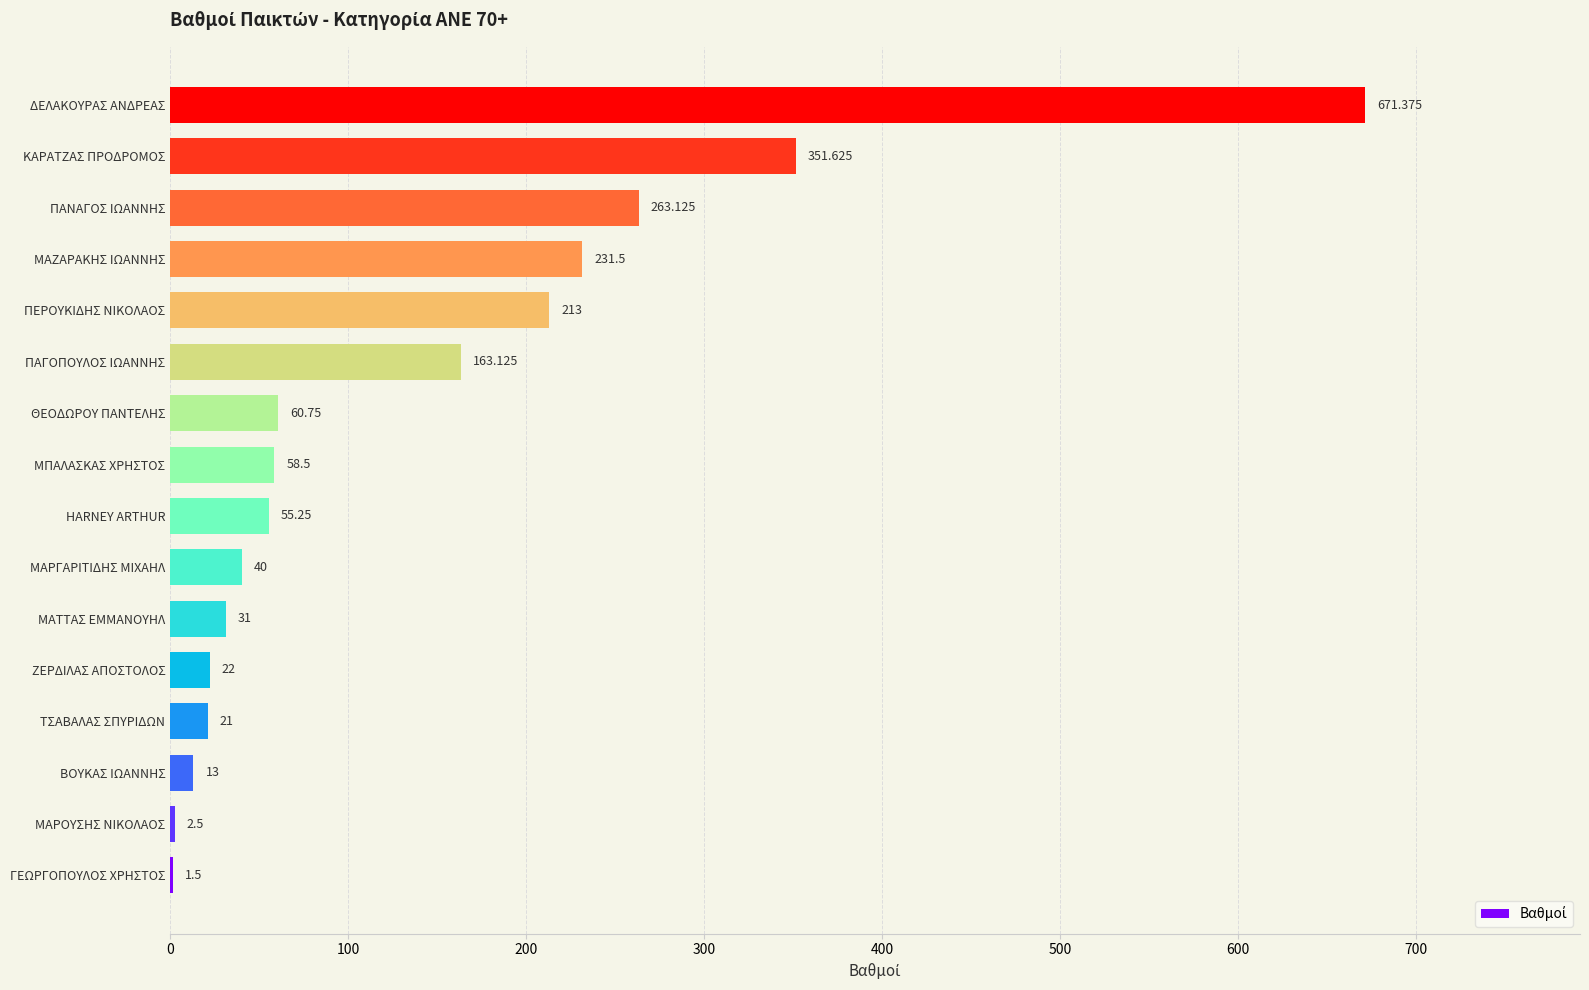

Between ΖΕΡΔΙΛΑΣ ΑΠΟΣΤΟΛΟΣ and ΜΠΑΛΑΣΚΑΣ ΧΡΗΣΤΟΣ, which is larger?

ΜΠΑΛΑΣΚΑΣ ΧΡΗΣΤΟΣ